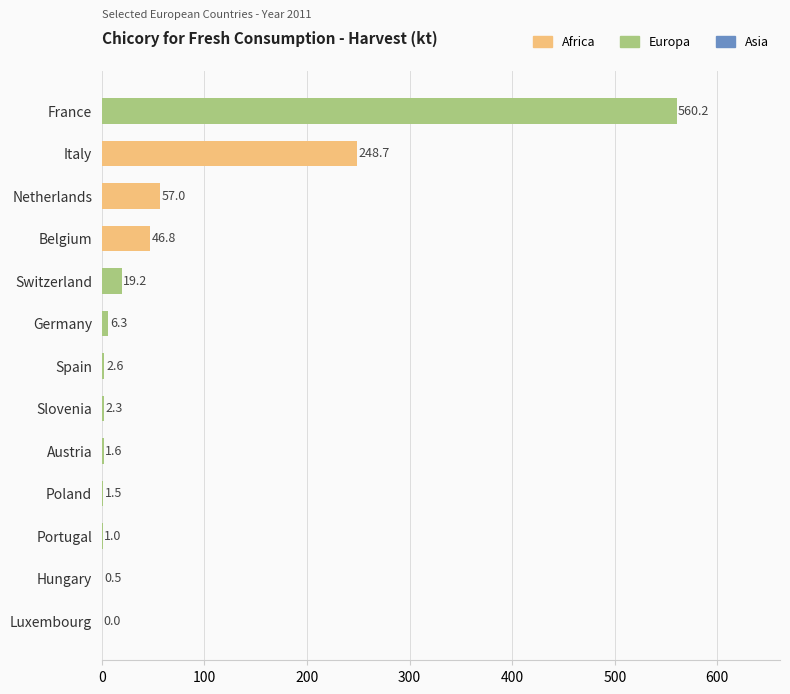

True or false: the data shows 1.0 at Portugal.

True